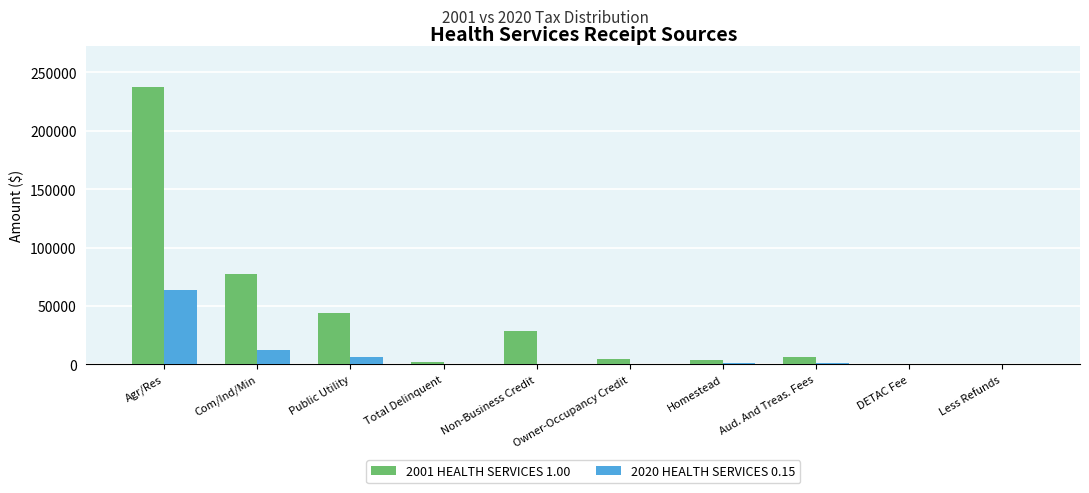

What is the total value across all series at Aud. And Treas. Fees?

7534.3